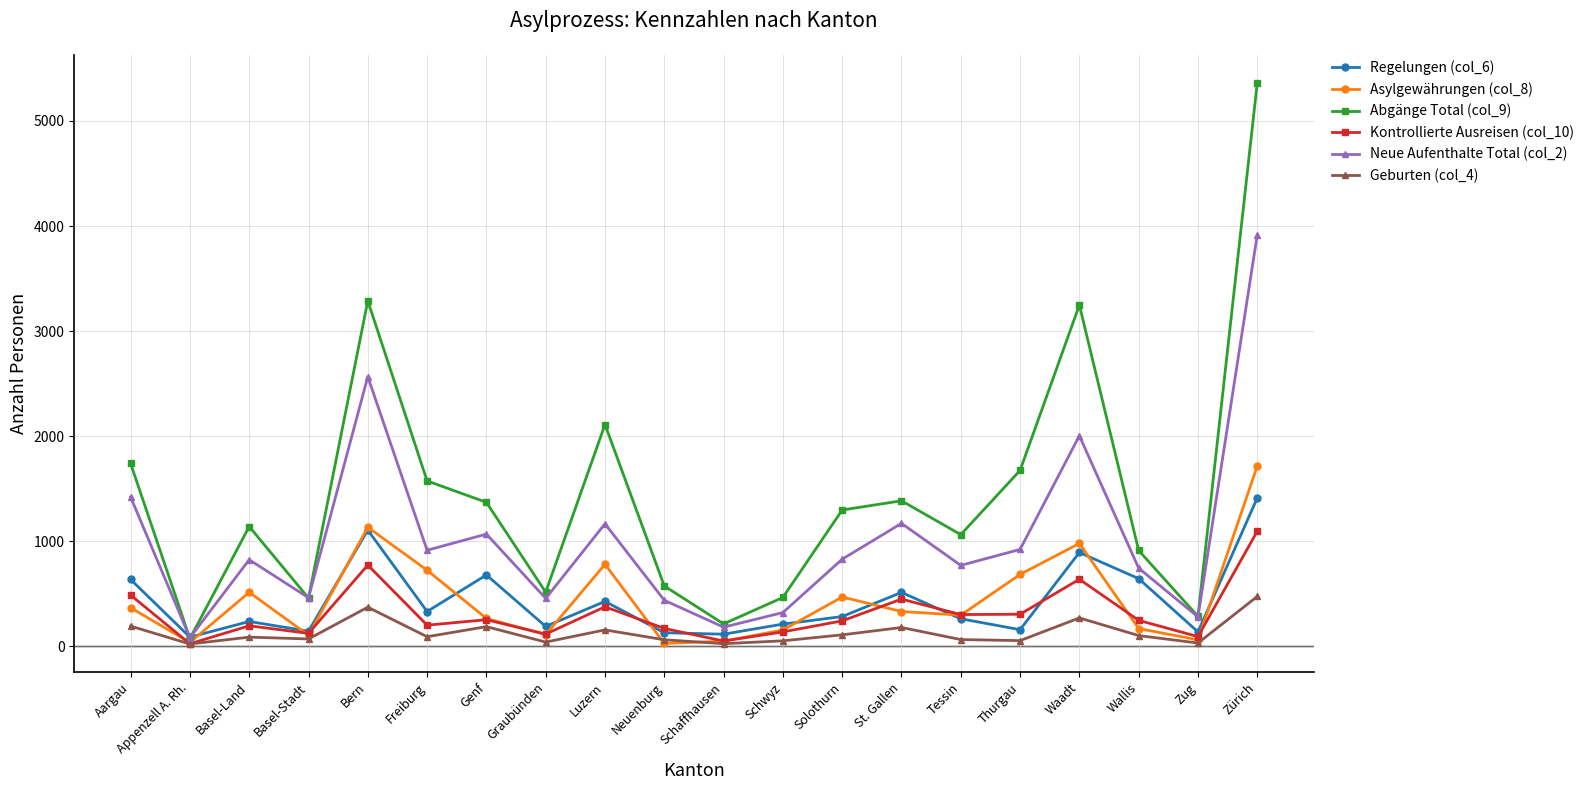

Where is the first local minimum for Kontrollierte Ausreisen (col_10)?

Appenzell A. Rh.